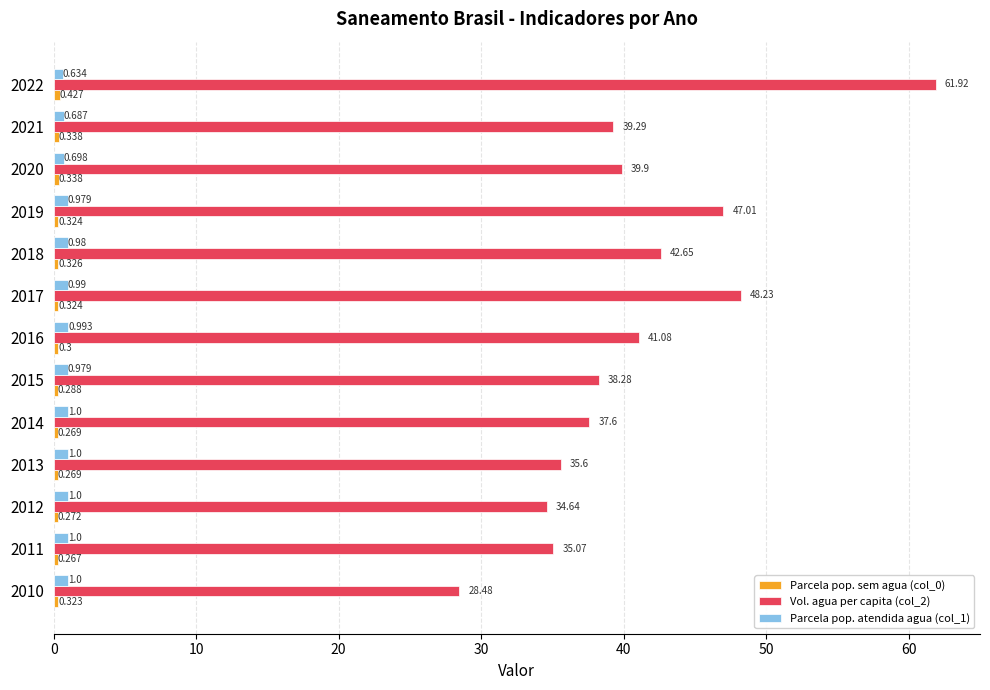

Is the value of Vol. agua per capita (col_2) at 2021 greater than the value of Parcela pop. atendida agua (col_1) at 2021?

Yes